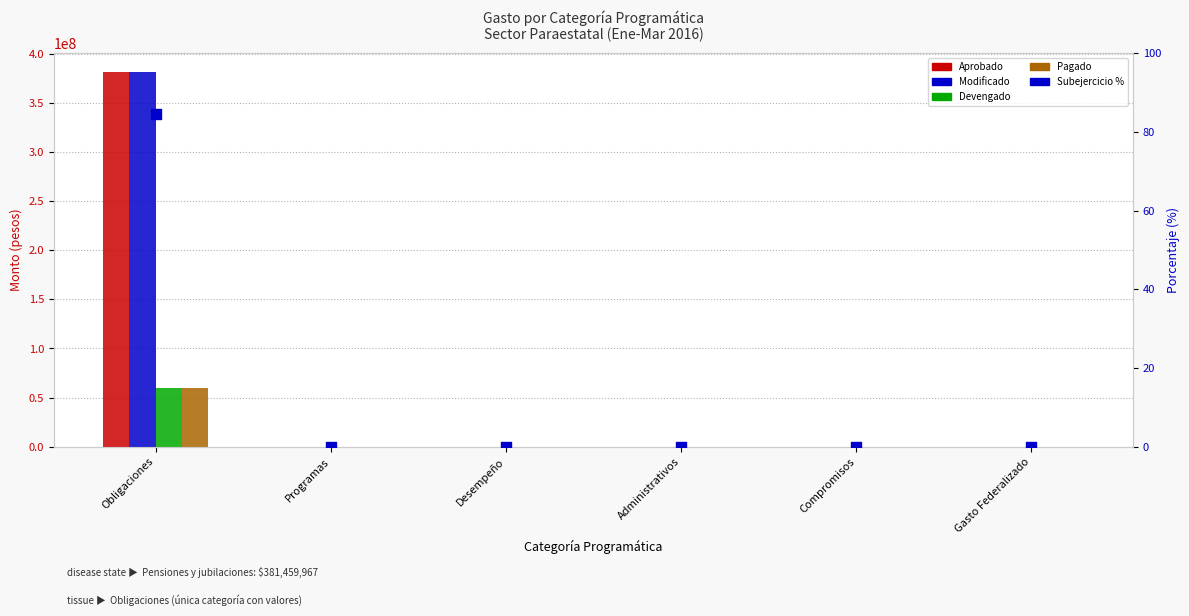

At which category is the sum across all series the highest?

Obligaciones